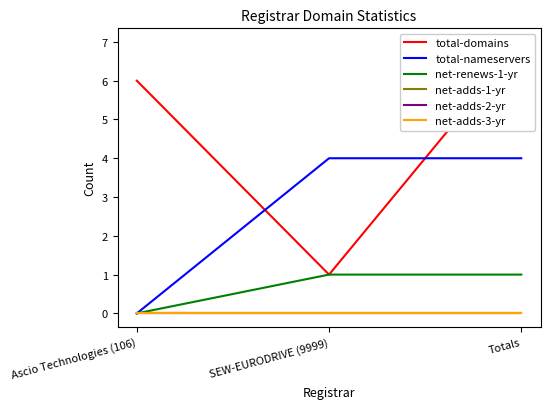

Does the chart have visible grid lines?

No